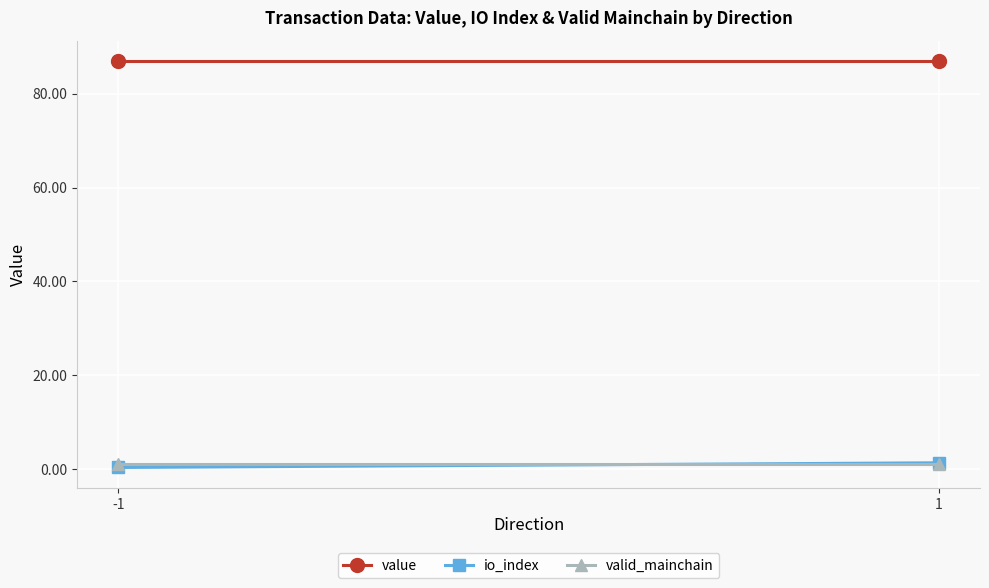

What is the sum of the io_index values at 1 and -1?

1.7